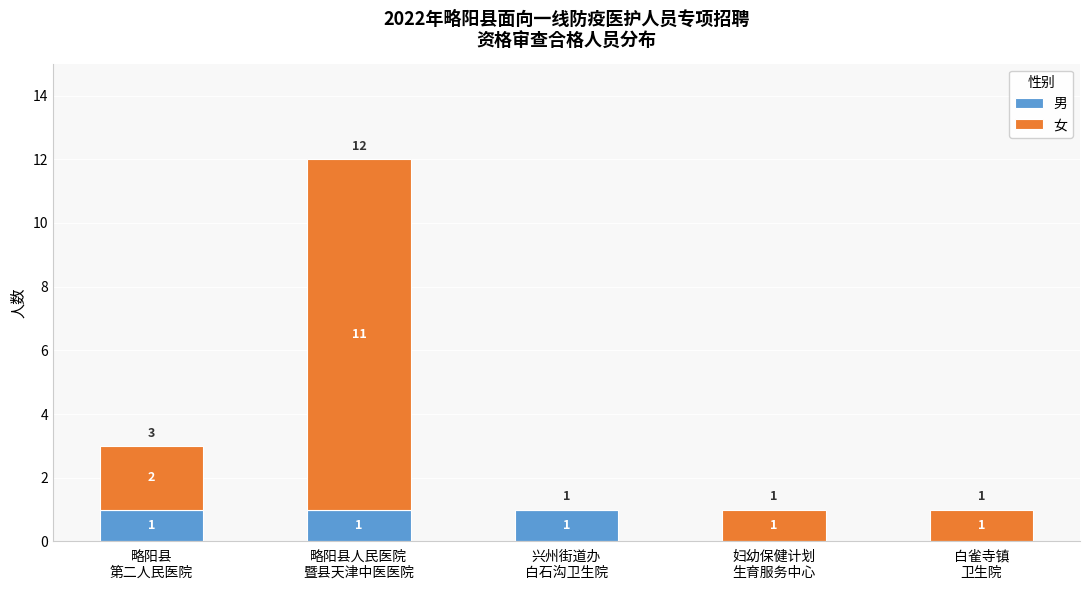

Are the bars grouped side by side (vs. stacked)?

No